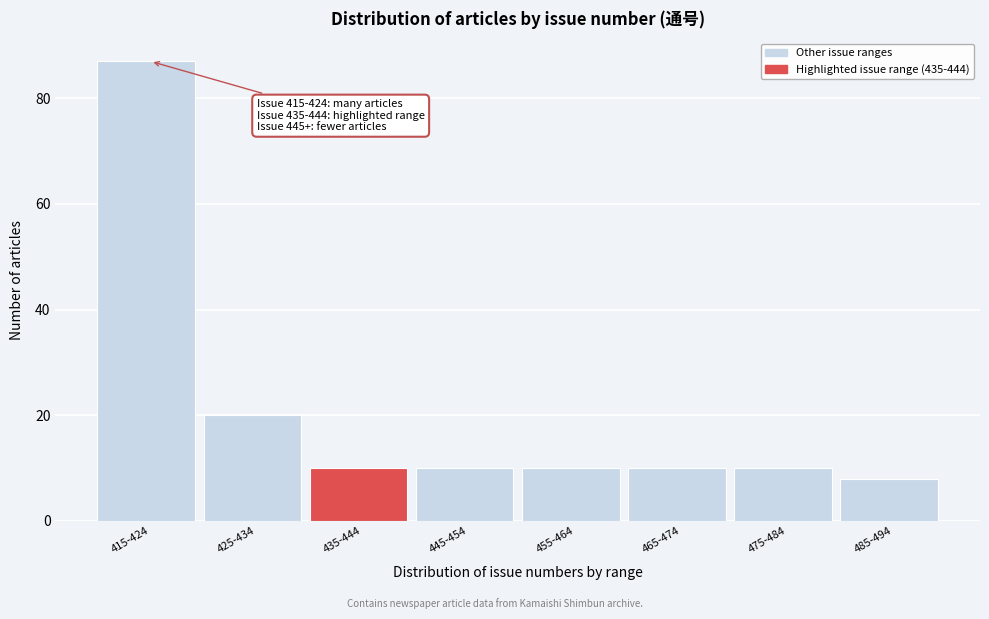

Reading left to right, what are all the values shown in this chart?

87	20	10	10	10	10	10	8